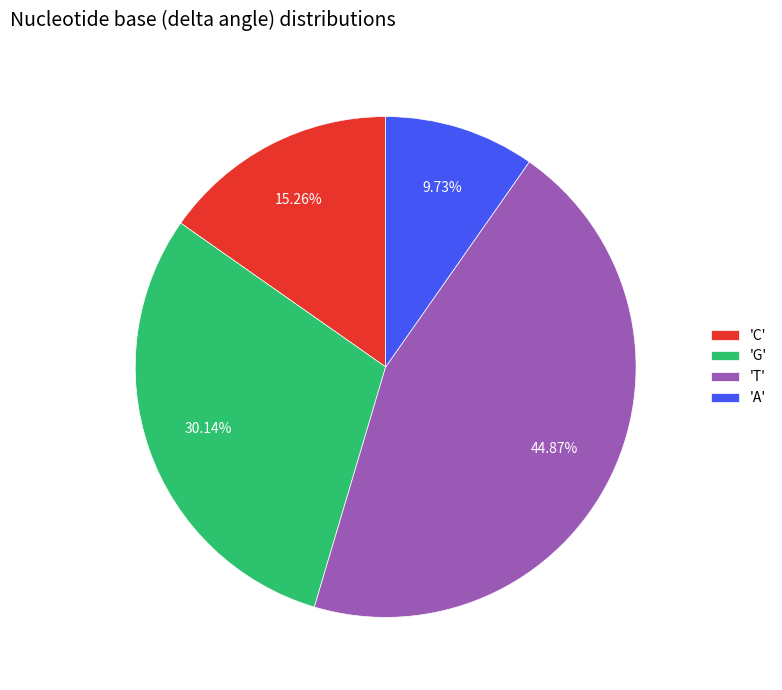

Is 'G' the majority of the pie?

No